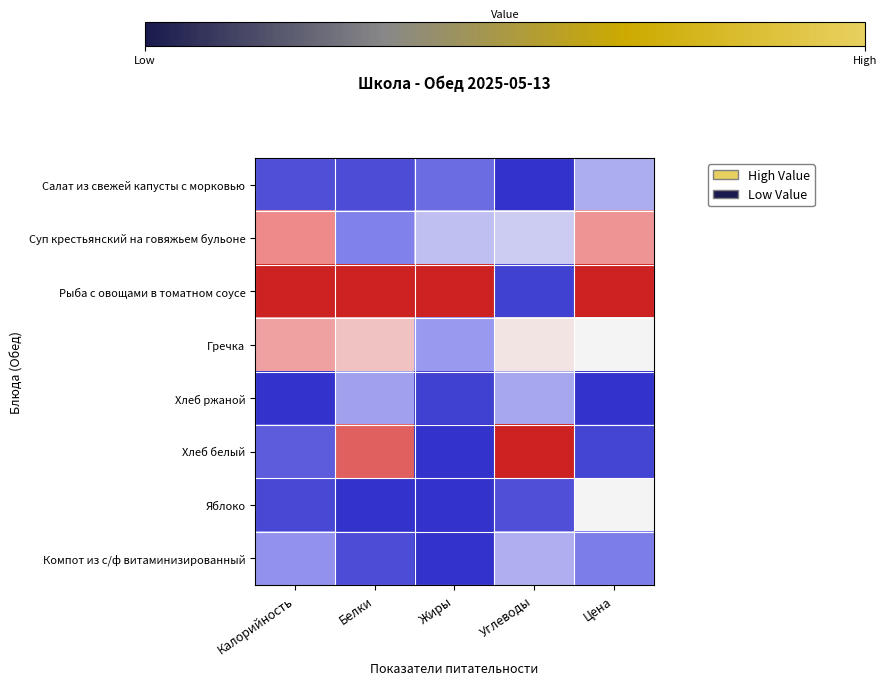

Which series has the largest total across all categories?

Рыба с овощами в томатном соусе